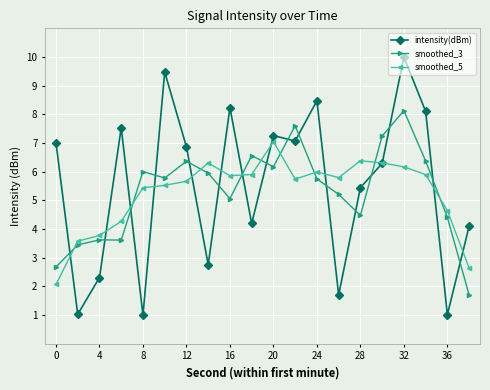

What is the minimum value shown in the chart?

1.0